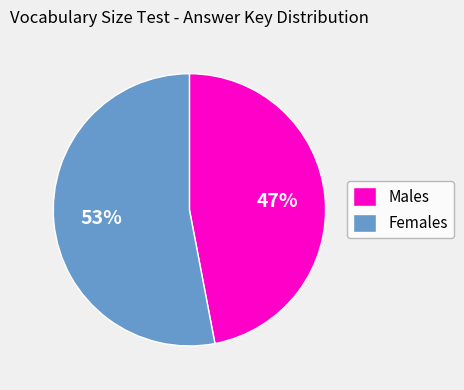

Which slice is the largest?

Females